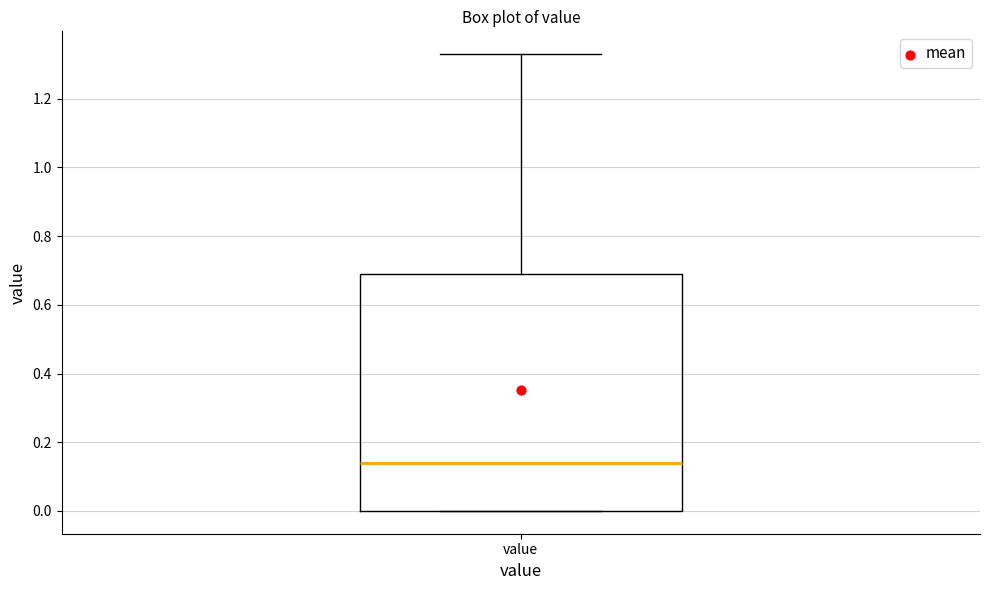

Read this box plot against the y-axis: the position of the median line, the range covered by the box, and the ends of both whiskers. The values are not printed on the chart, so give them approximately, as read against the axis.

median 0.14, box 0.00 to 0.70, whiskers 0.00 to 1.34